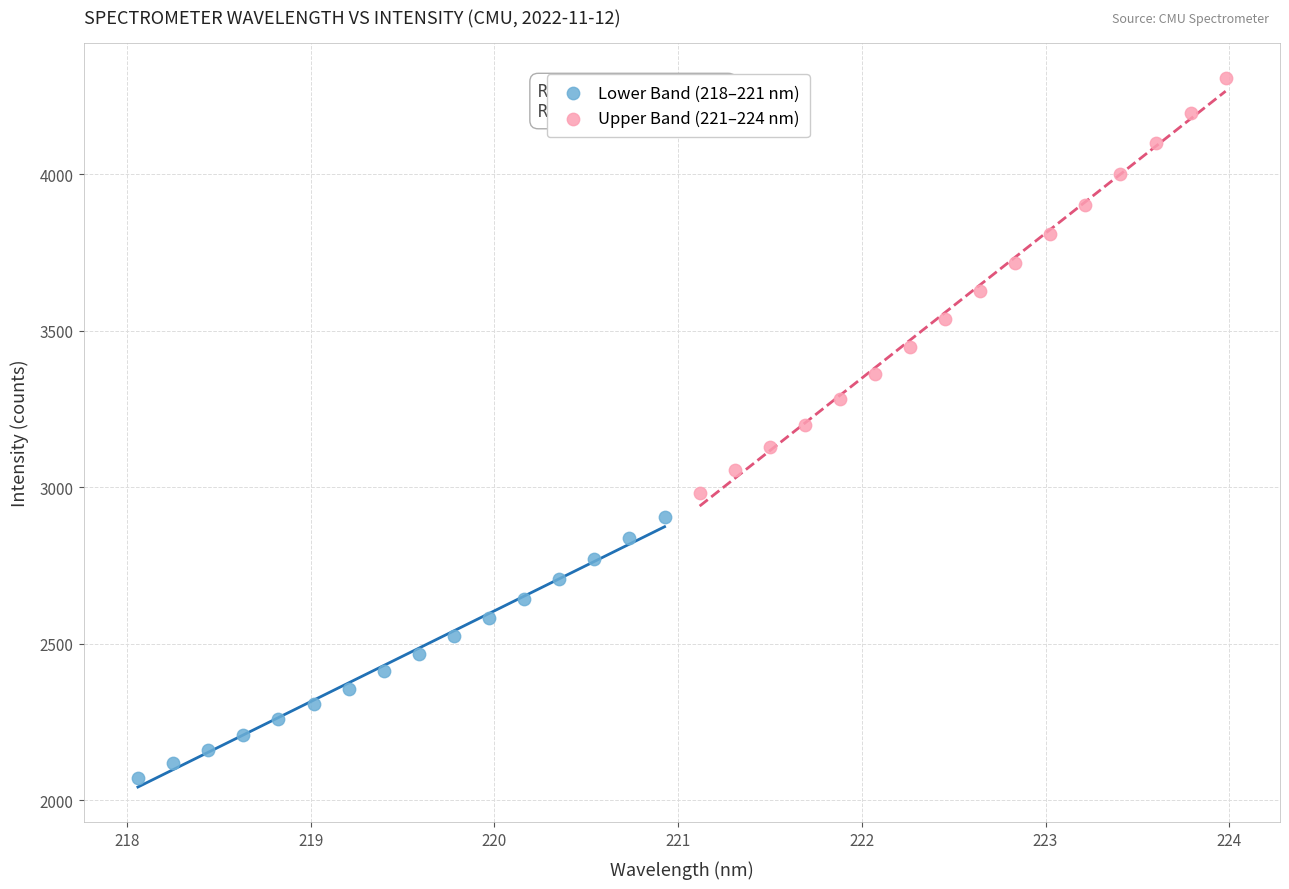

Which series has the largest Y range (max minus min)?

Upper Band (221–224 nm)